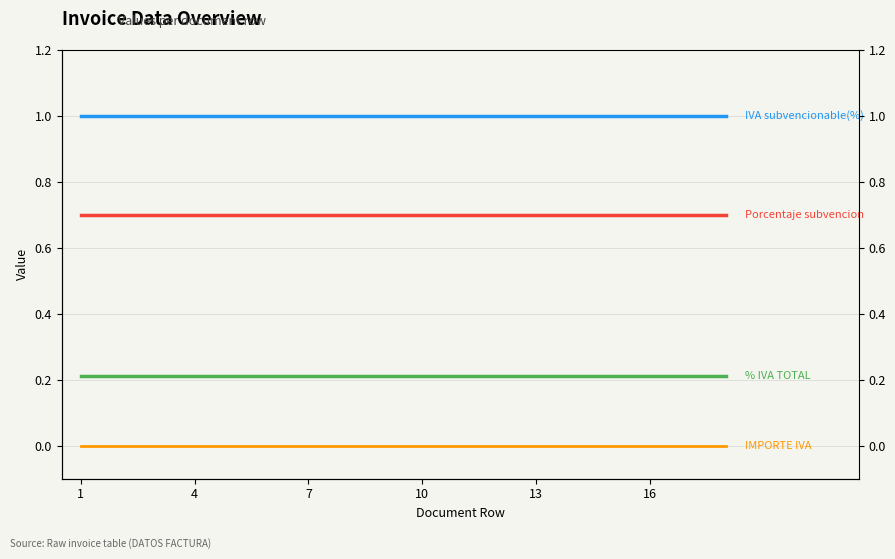

Does the chart display data point markers on the line(s)?

No